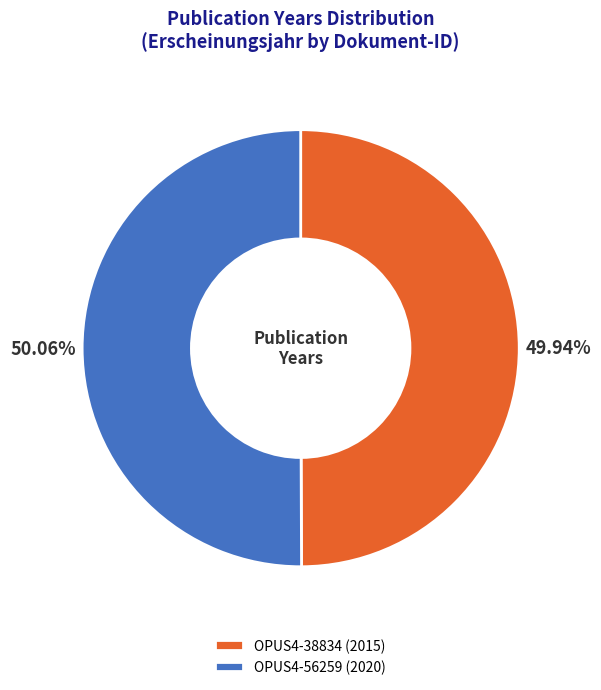

Is it true that OPUS4-56259 is 44% of the pie?

False